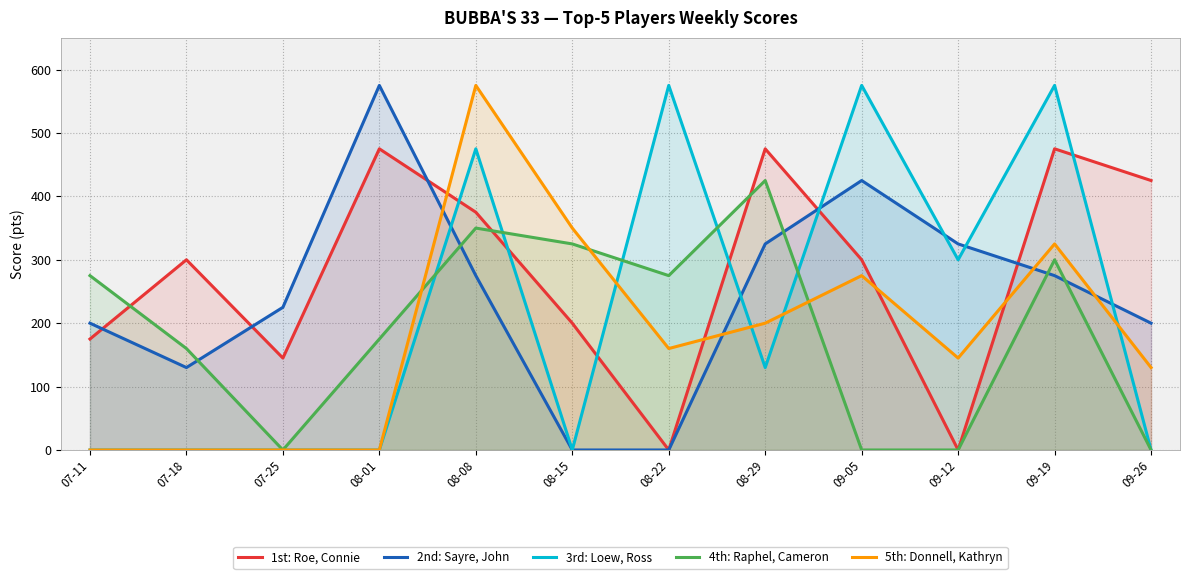

How many values in 3rd: Loew, Ross are above zero?

6